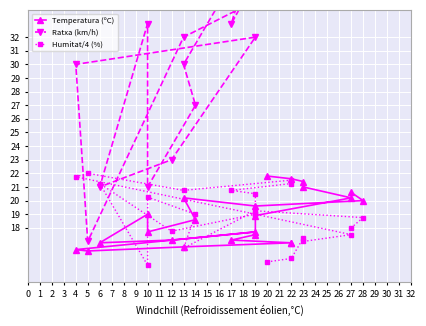

List the series in order of their peak value, highest first.

Ratxa (km/h), Humitat/4 (%), Temperatura (ºC)